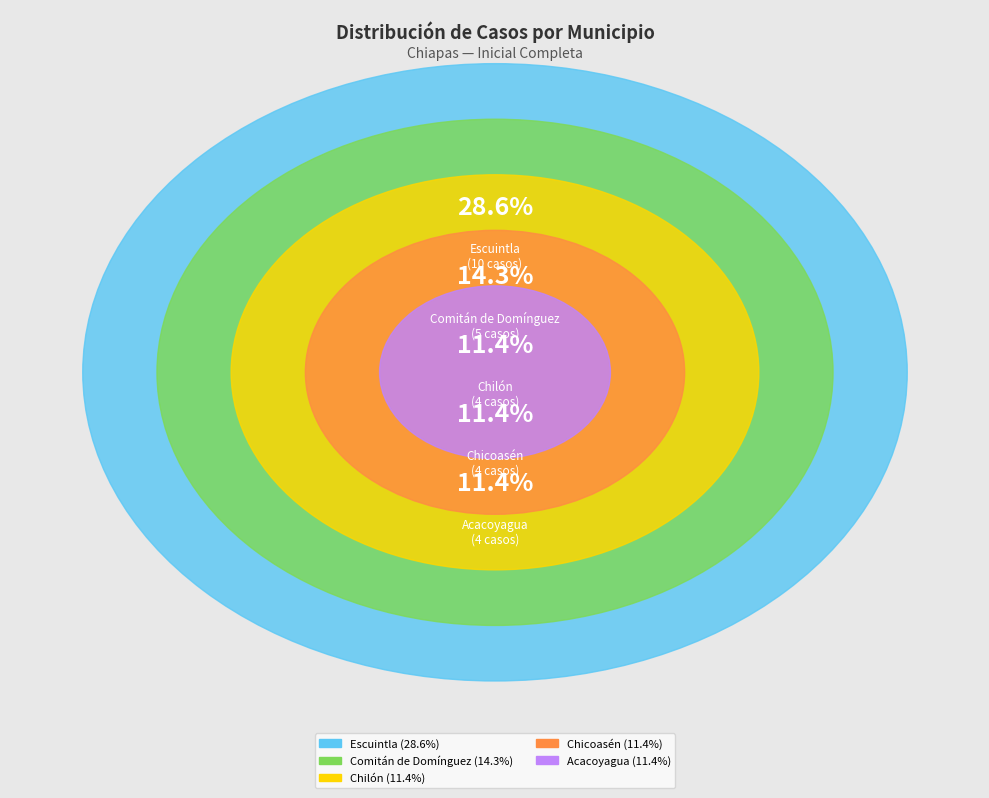

True or false: Chilón accounts for 11% of the total.

True